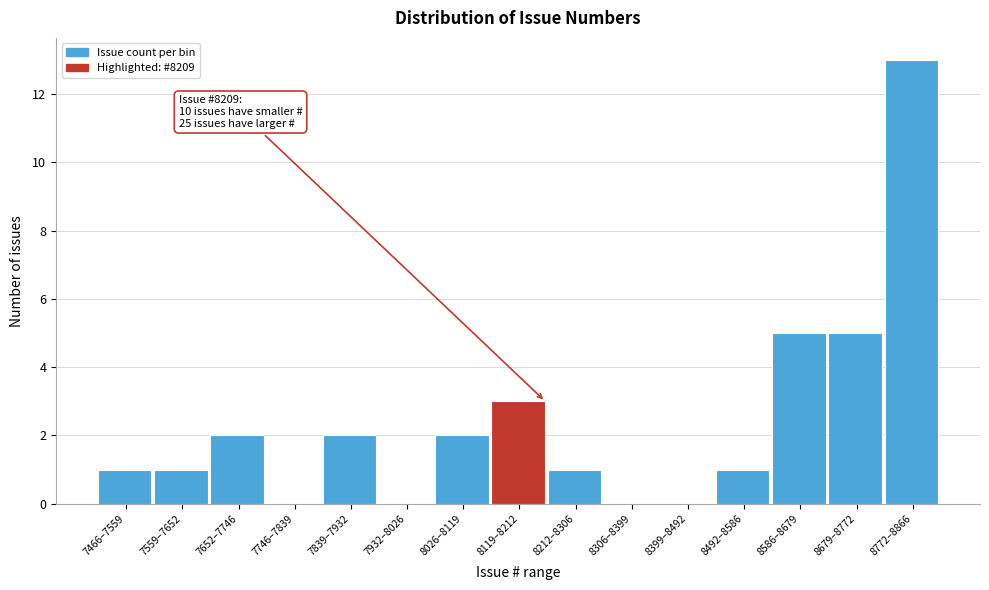

Reading left to right, list all the values displayed in this chart.

7466–7559=1	7559–7652=1	7652–7746=2	7746–7839=0	7839–7932=2	7932–8026=0	8026–8119=2	8119–8212=3	8212–8306=1	8306–8399=0	8399–8492=0	8492–8586=1	8586–8679=5	8679–8772=5	8772–8866=13